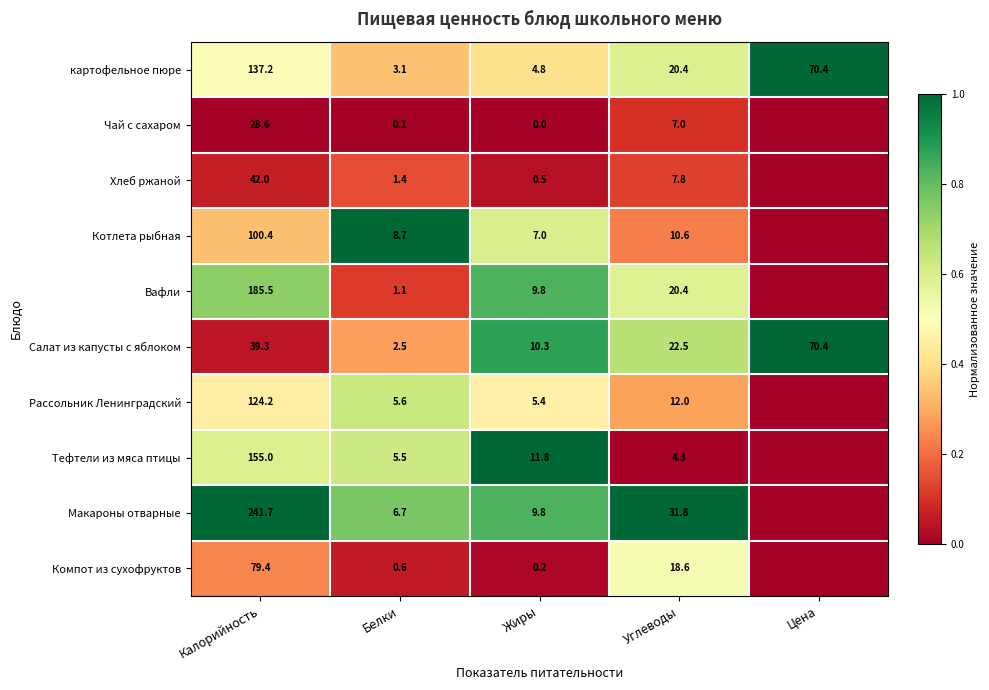

Rank the series at Белки from highest to lowest value.

Котлета рыбная, Макароны отварные, Рассольник Ленинградский, Тефтели из мяса птицы, картофельное пюре, Салат из капусты с яблоком, Хлеб ржаной, Вафли, Компот из сухофруктов, Чай с сахаром